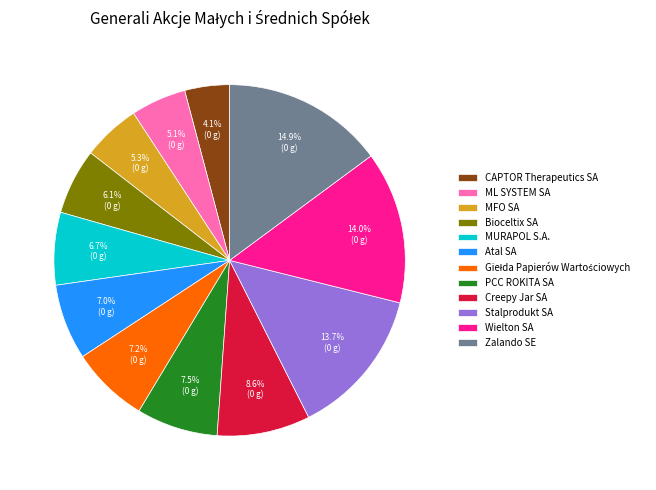

The ML SYSTEM SA slice represents 5% of the pie. True or false?

True